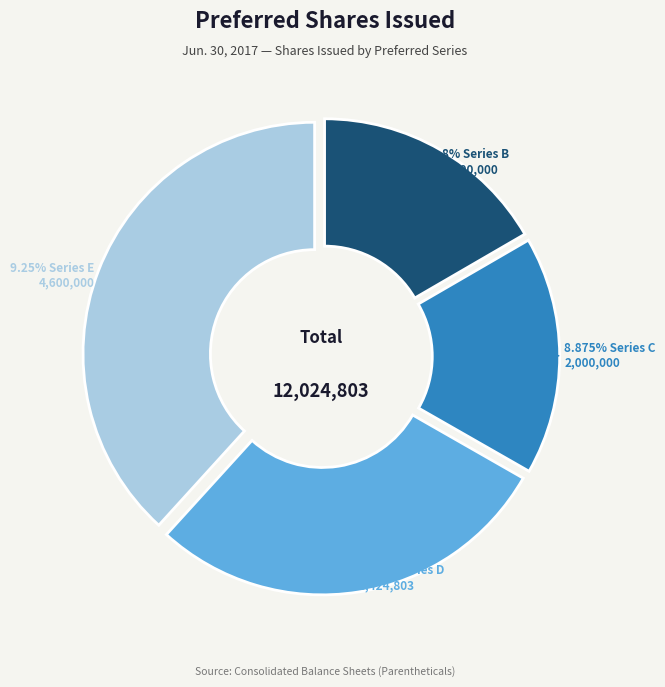

Is it true that 8.875% Series C Preferred Shares Issued is 17% of the pie?

True